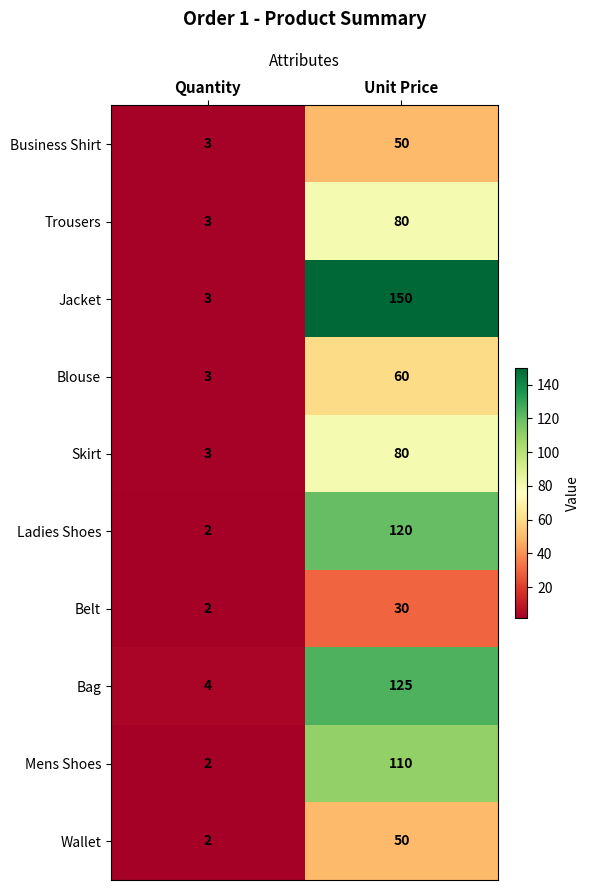

Which category has the highest value across all series?

Unit Price